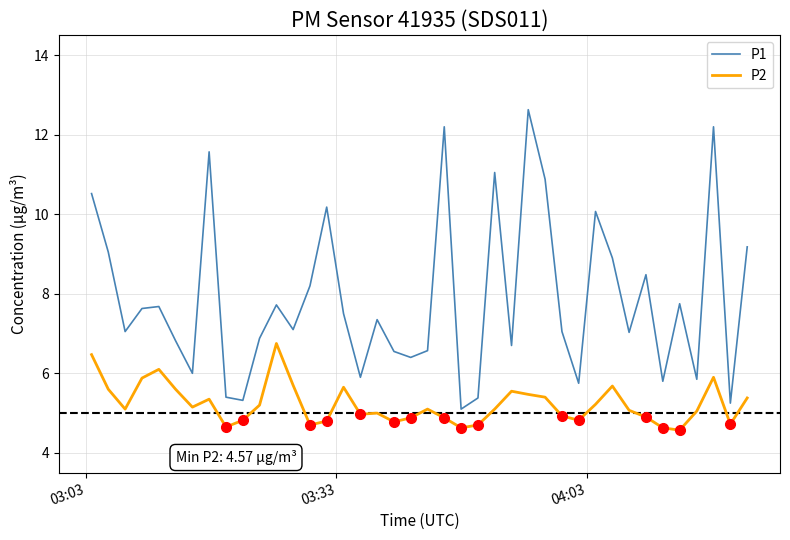

Which series has the largest total across all categories?

P1